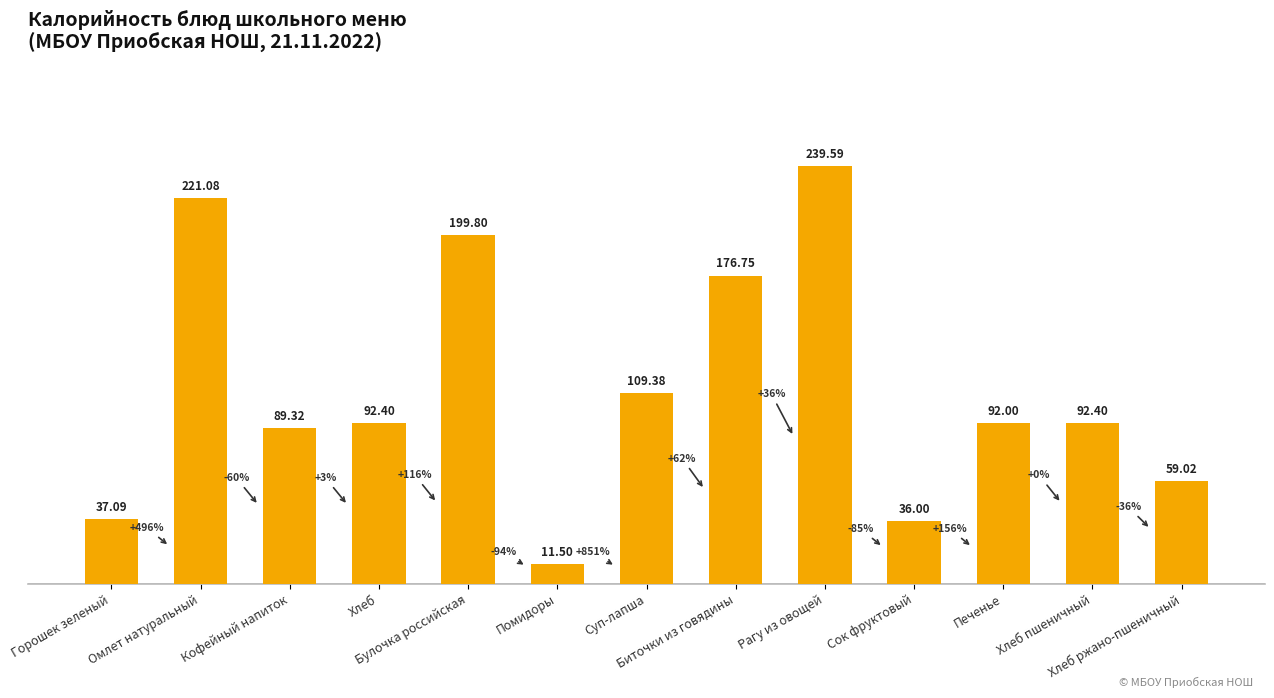

Reading left to right, list all the values displayed in this chart.

37.1	221.1	89.3	92.4	199.8	11.5	109.4	176.8	239.6	36.0	92.0	92.4	59.0